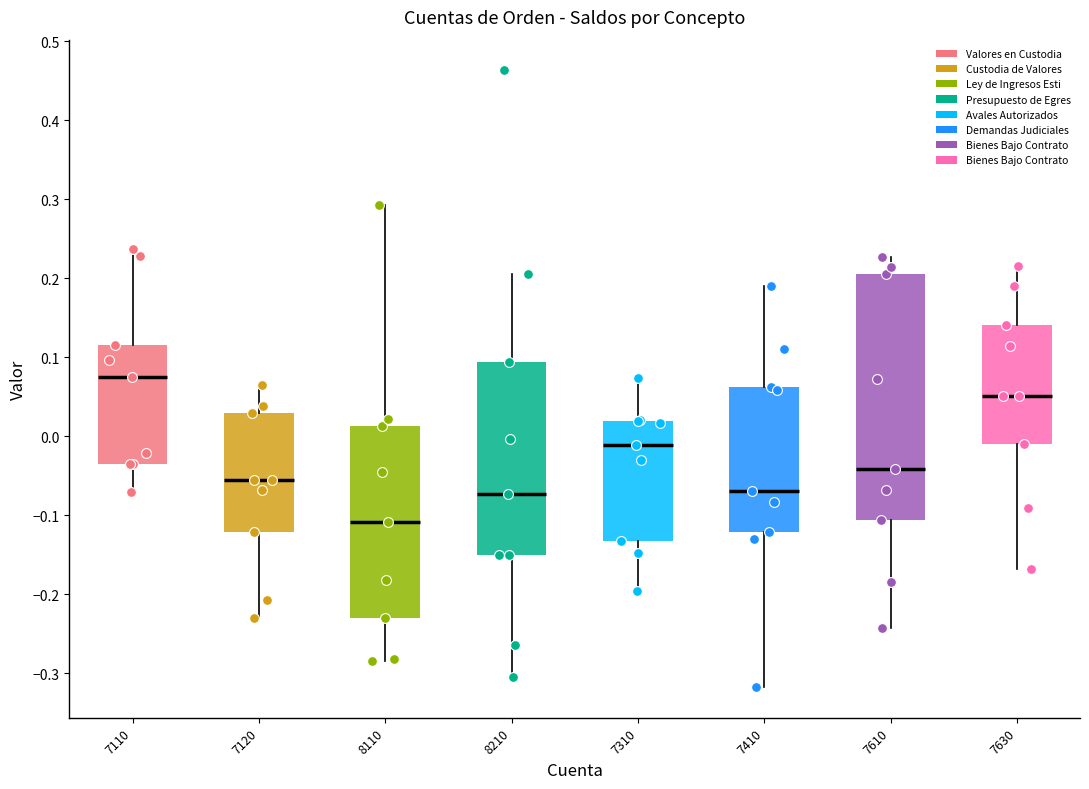

Where does the median line of the box at x = 7310 sit on the y-axis? The values are not printed on the chart, so give them approximately, as read against the axis.

-0.01